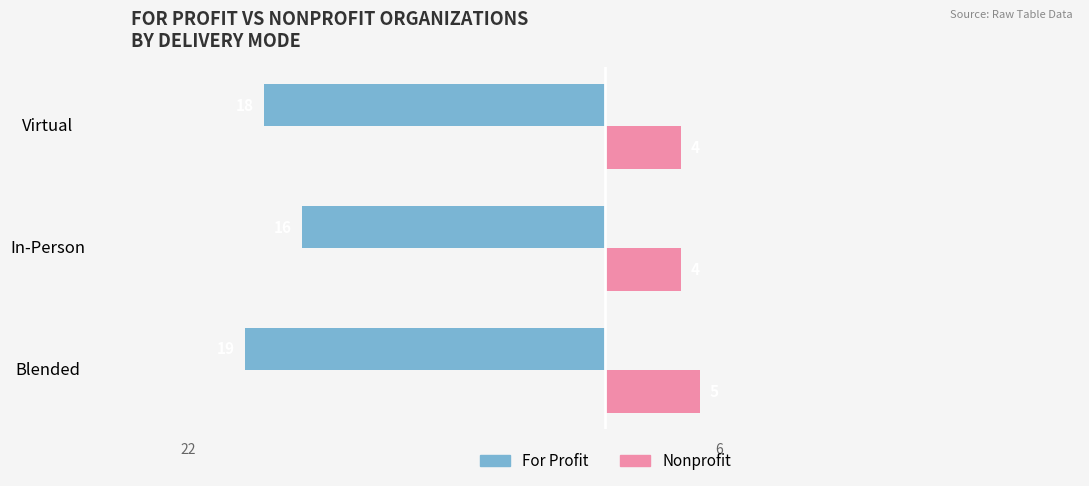

What are all the series names shown in the legend?

For Profit, Nonprofit